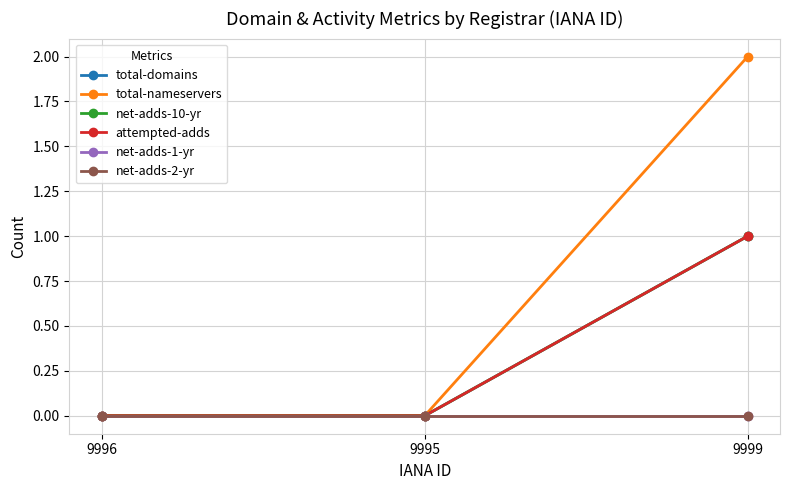

What is the label of the 2nd point from the right?

9995